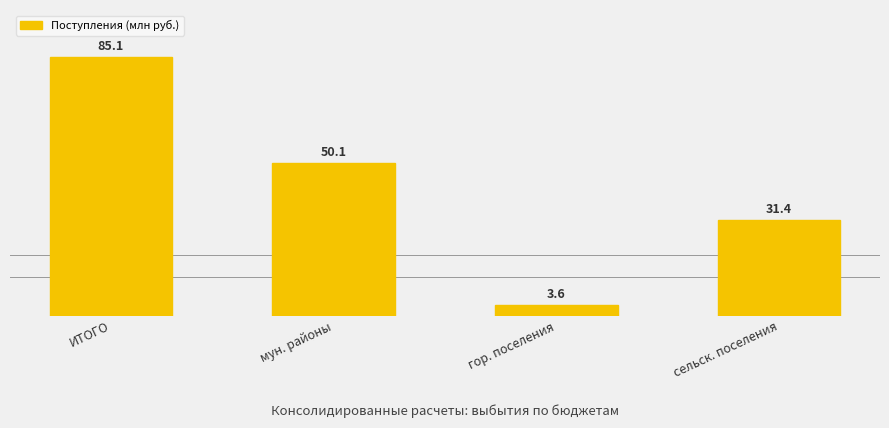

Count the number of values greater than 50103093.

2